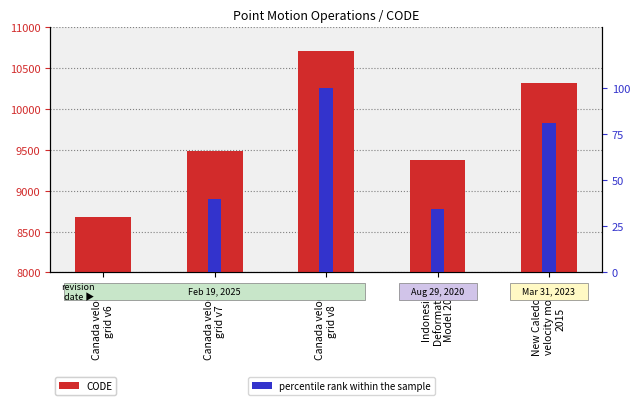

How many data points in CODE are above 9483?

2